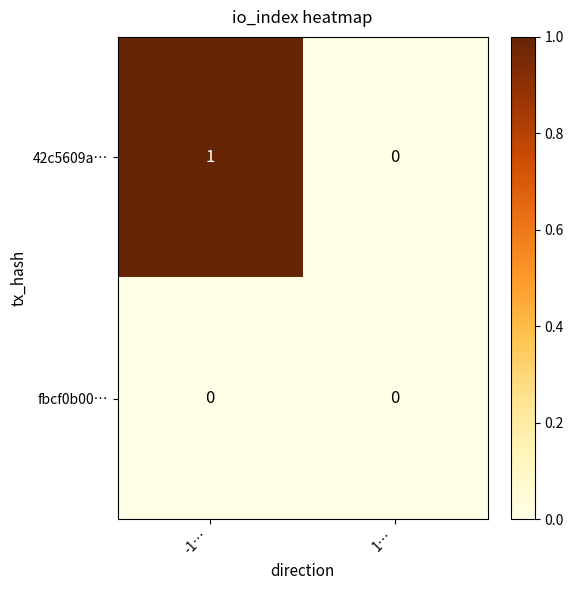

At which category is the sum across all series the highest?

-1…